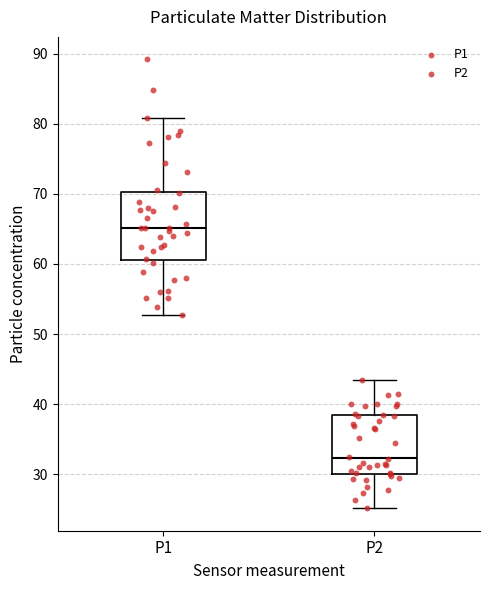

Which box has the highest median line?

P1